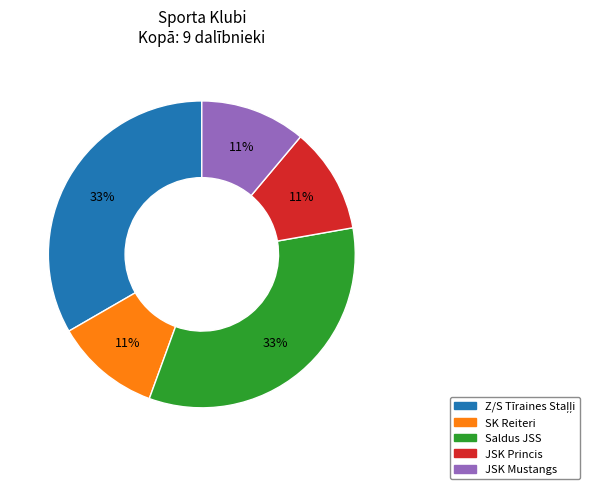

To the nearest percent, what portion does Saldus JSS represent?

33%